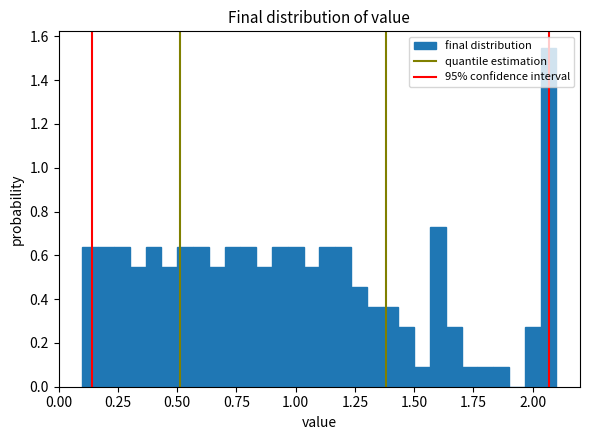

Around what value on the x-axis is the tallest bar? Give the approximate position of its centre, as read against the axis.

2.05